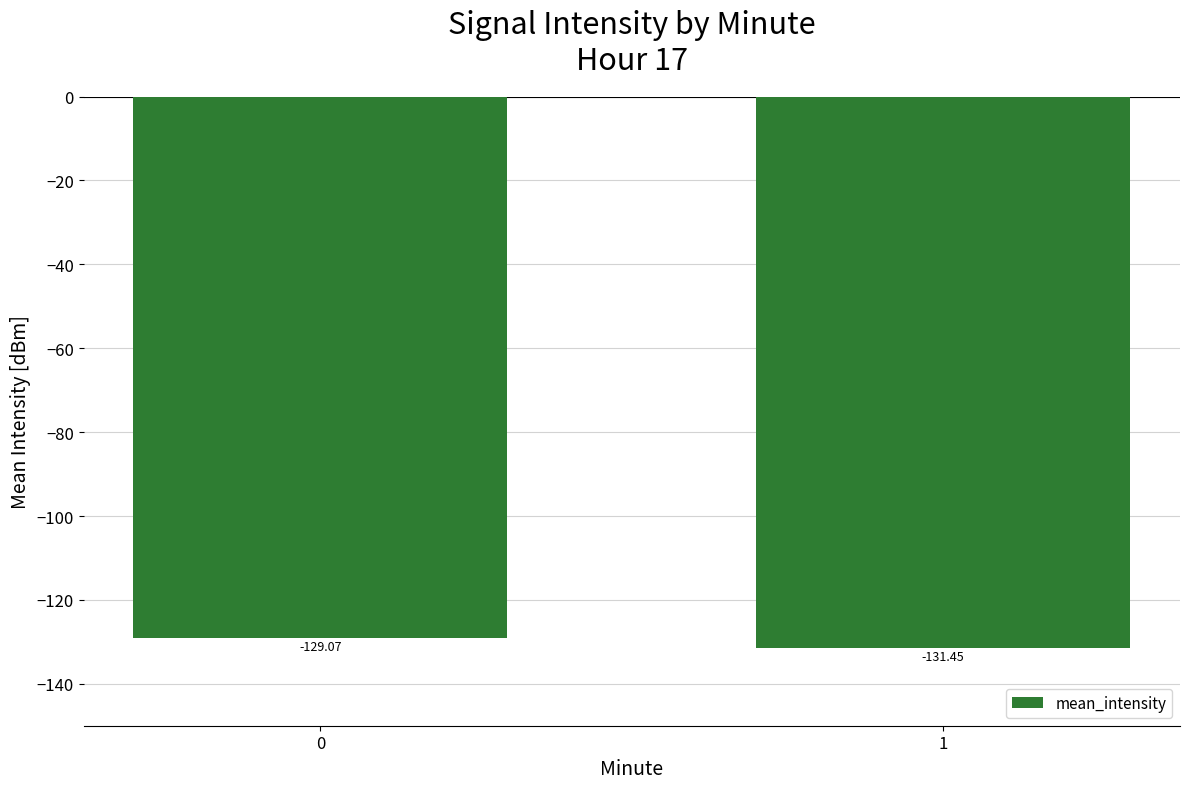

Is it true that the value at 1 is -131.5?

True